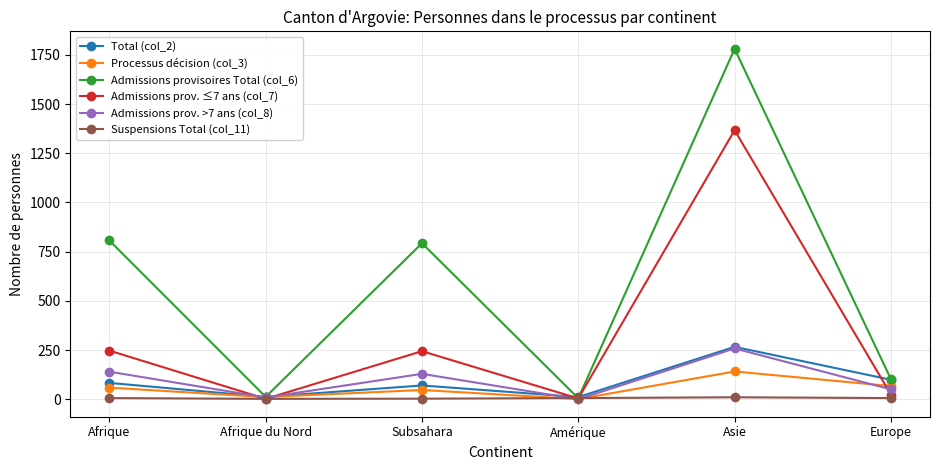

True or false: Total (col_2) has more than 2 interior local peaks.

False